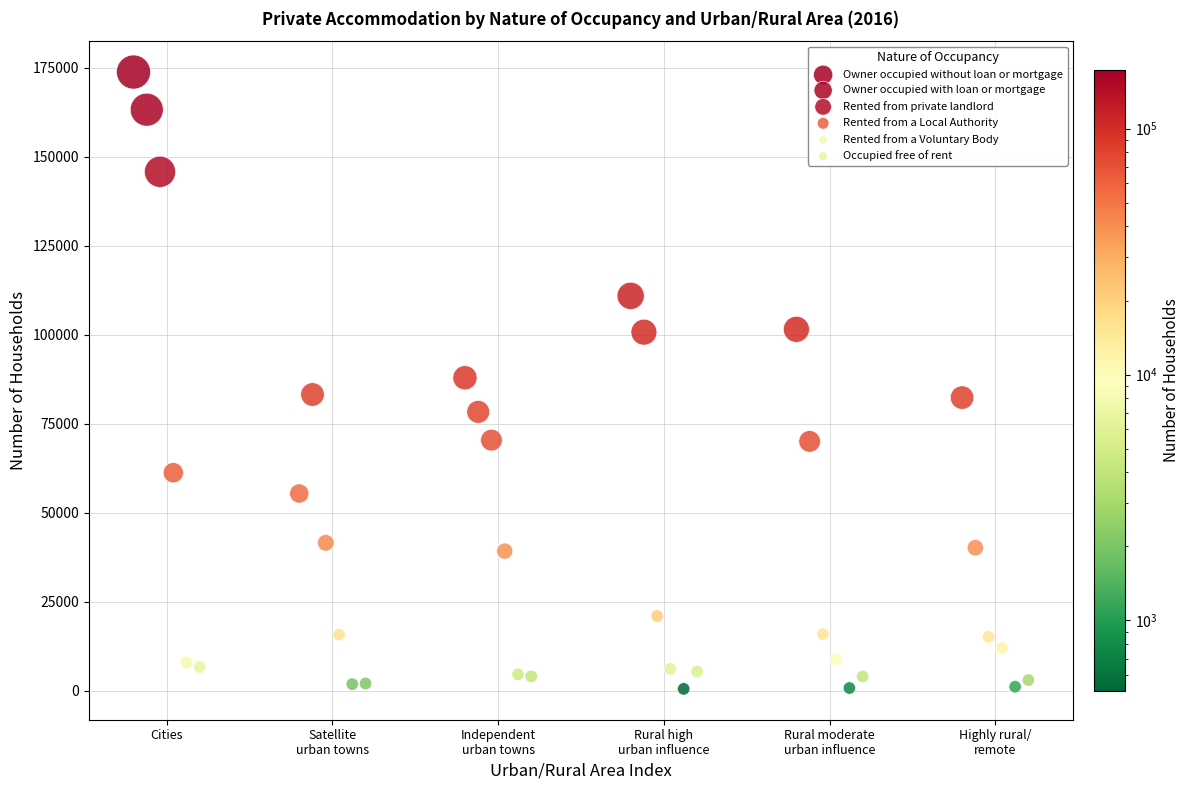

Which series reaches the maximum Y coordinate?

Owner occupied without loan or mortgage